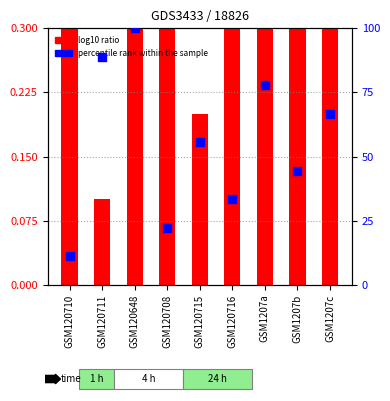

What is the total value across all series at GSM120716?

33.9